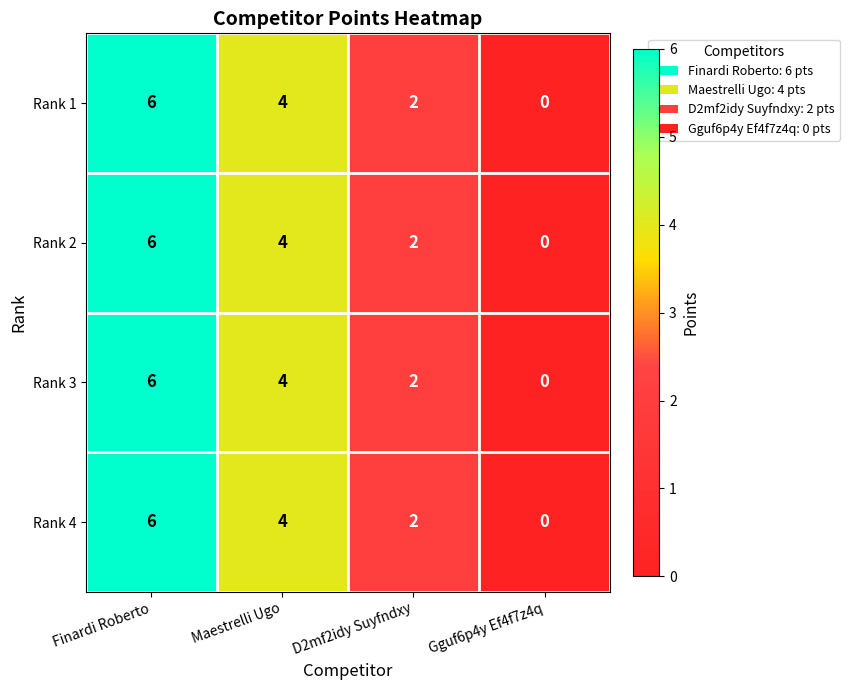

What is the difference between the second highest and minimum values in the Rank 3 series?

4